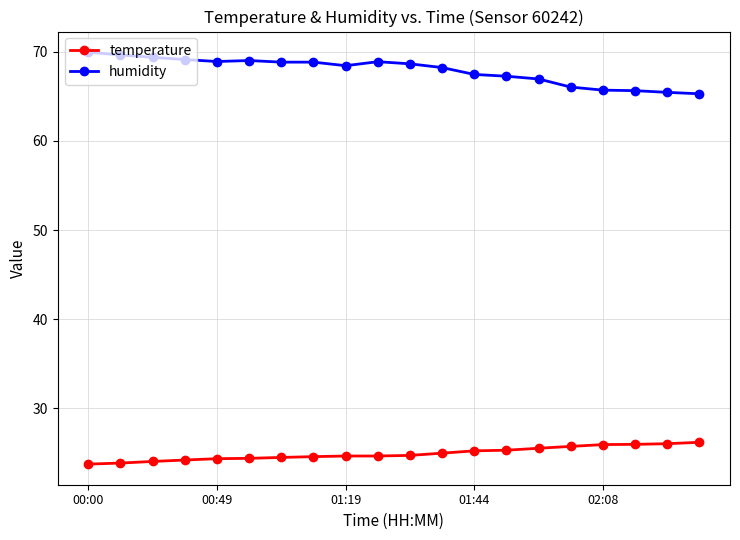

Which series has the largest total across all categories?

humidity